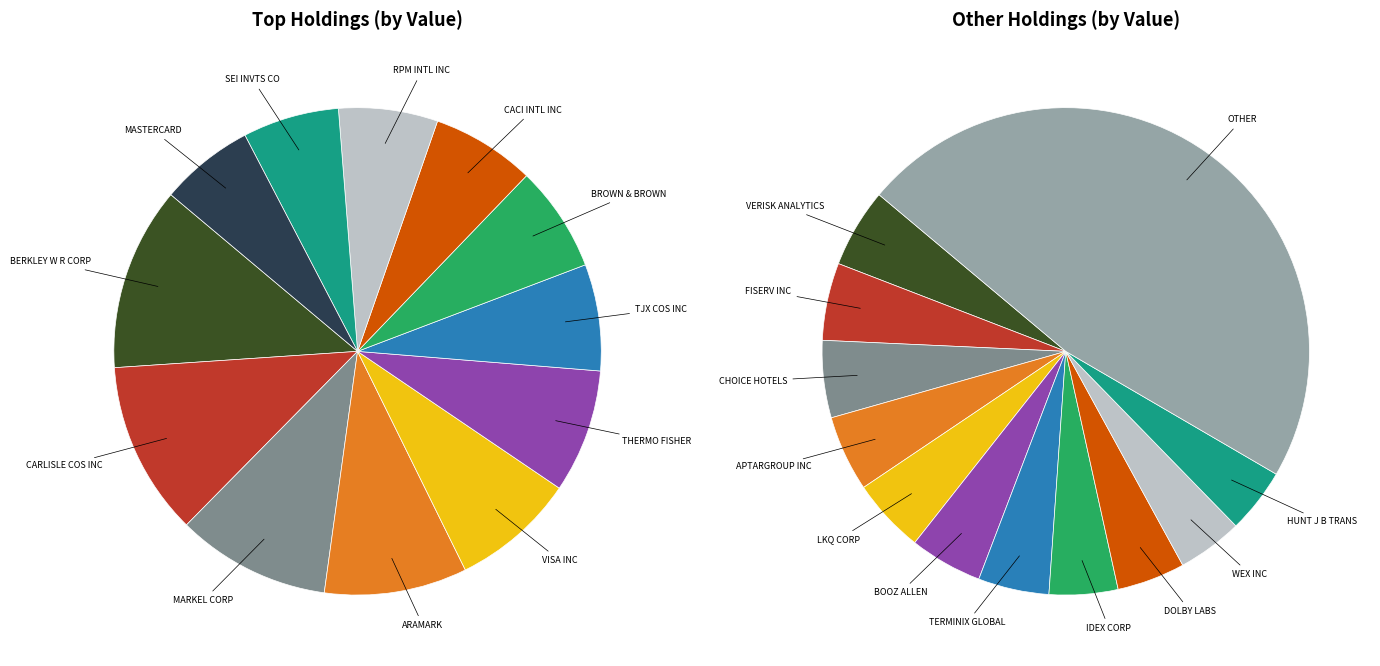

Is there a majority slice in this chart?

No